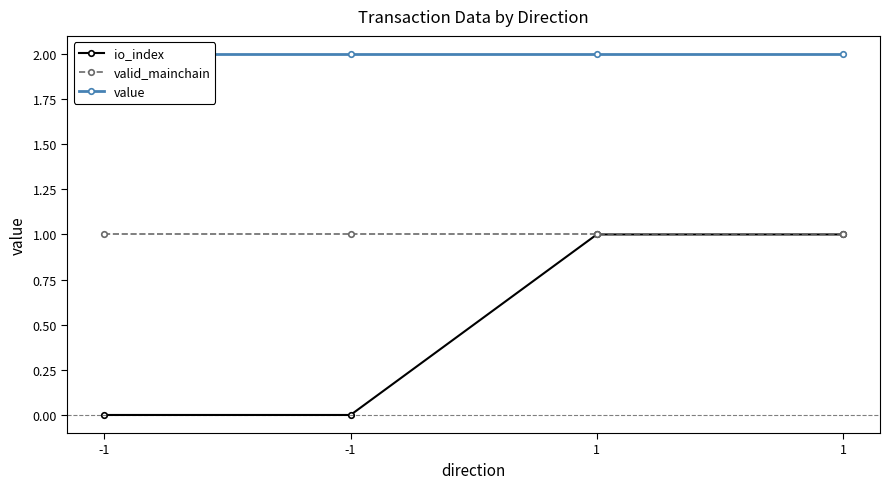

Where is valid_mainchain nearest to the value 1?

-1